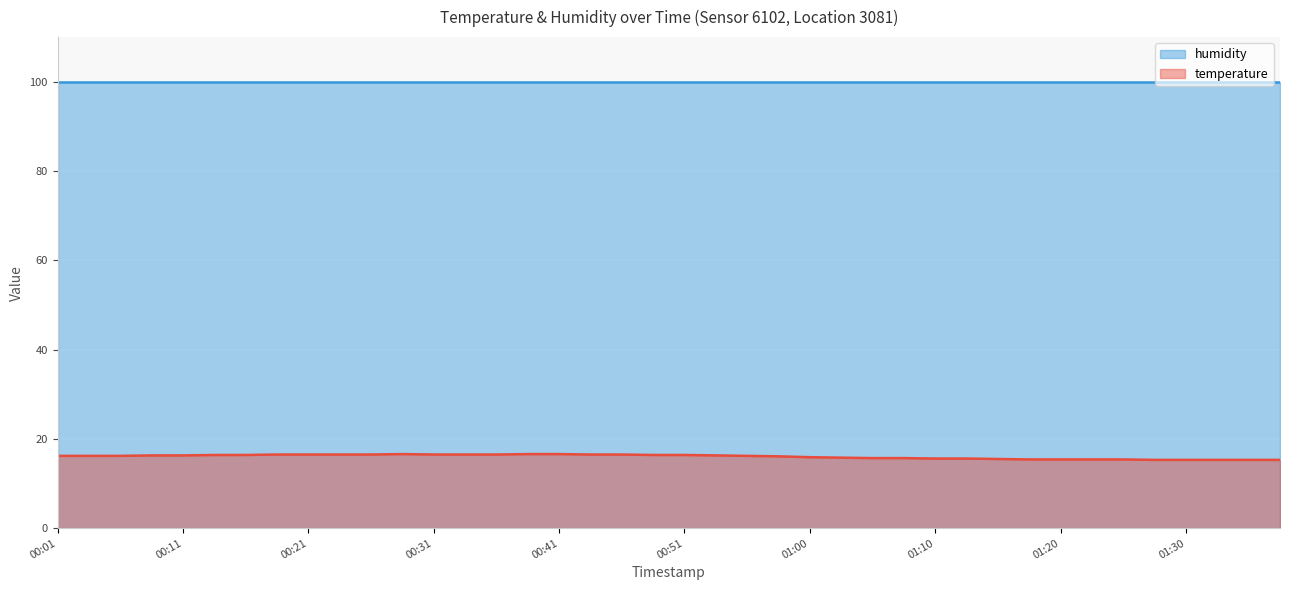

The value at 01:30 is 15.3. True or false?

True